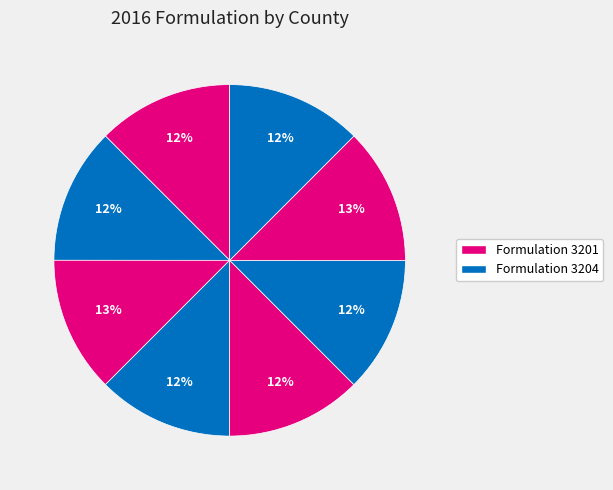

To the nearest percent, what is the average slice percentage?

12%